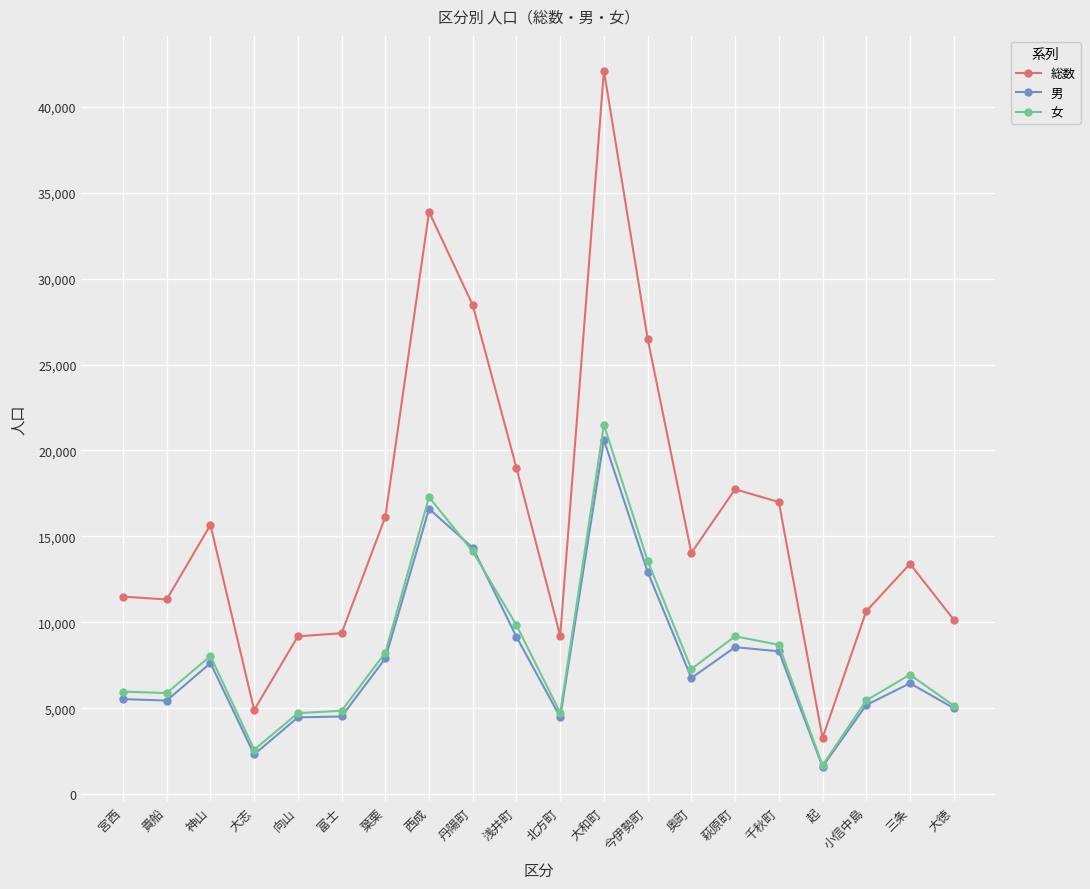

What are all the series names shown in the legend?

総数, 男, 女